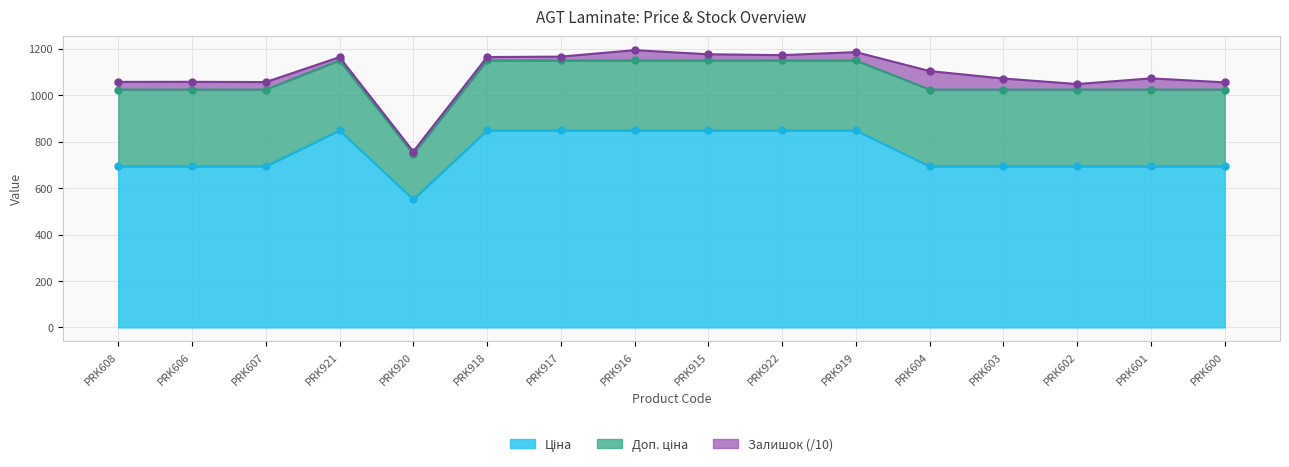

What is the difference between the Ціна values at PRK601 and PRK920?

142.2